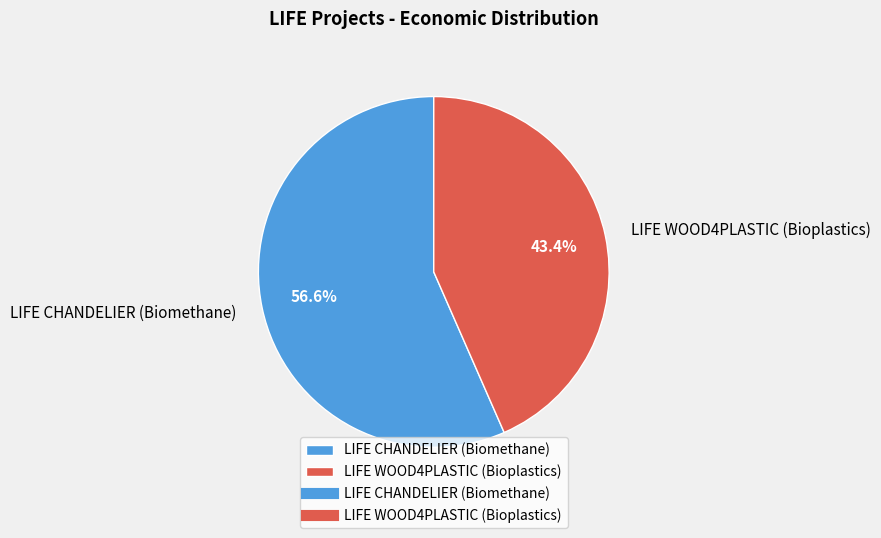

Which slice is the smallest?

LIFE WOOD4PLASTIC (Bioplastics)